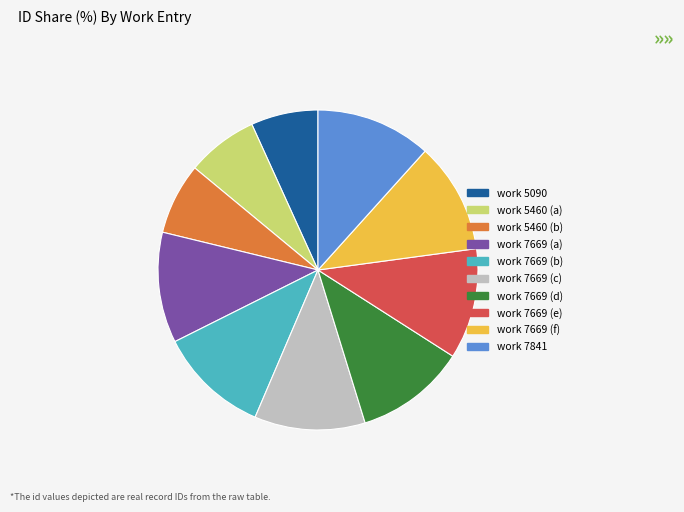

What is the ratio of the value at work 7669 (a) to the value at work 7841?

1.0